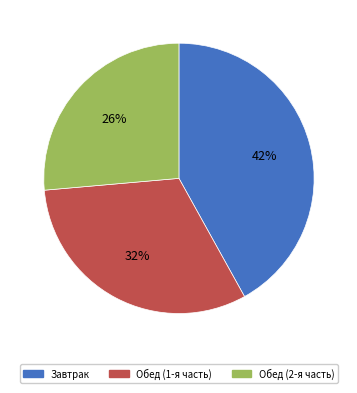

Does any single category account for the majority?

No